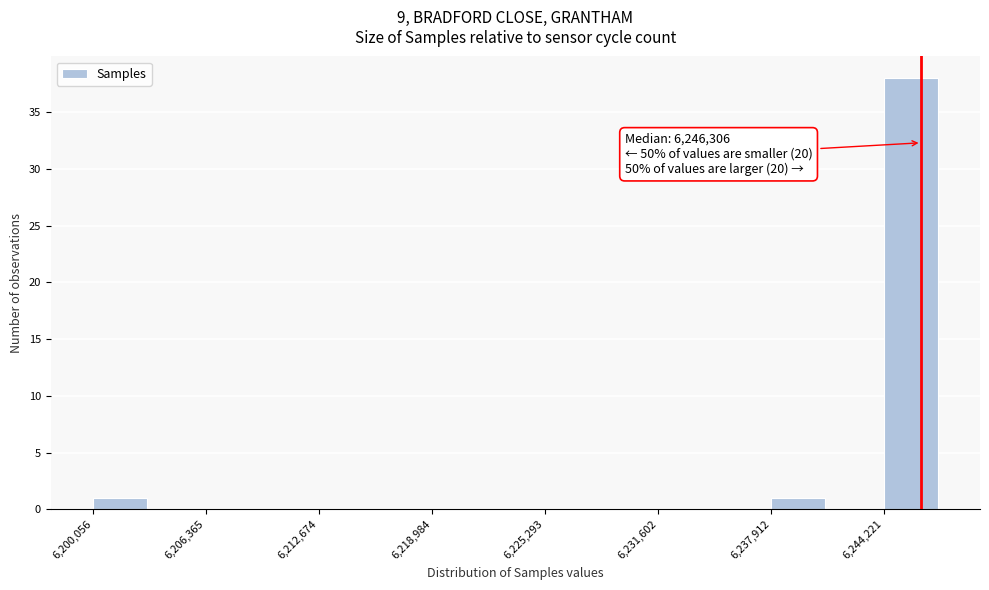

Read against the x-axis, roughly where is the centre of the tallest bar?

6246000